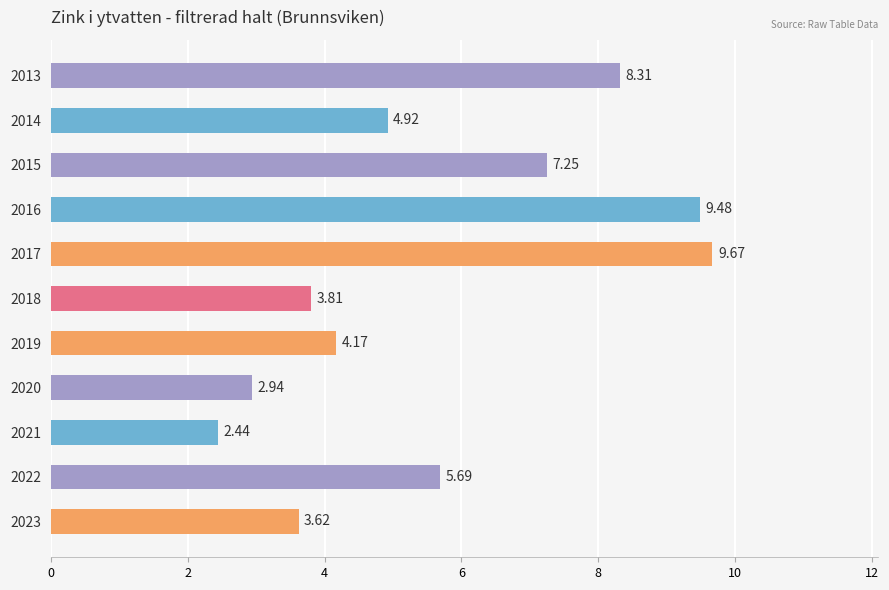

List the labels in order of value, smallest first.

2021, 2020, 2023, 2018, 2019, 2014, 2022, 2015, 2013, 2016, 2017